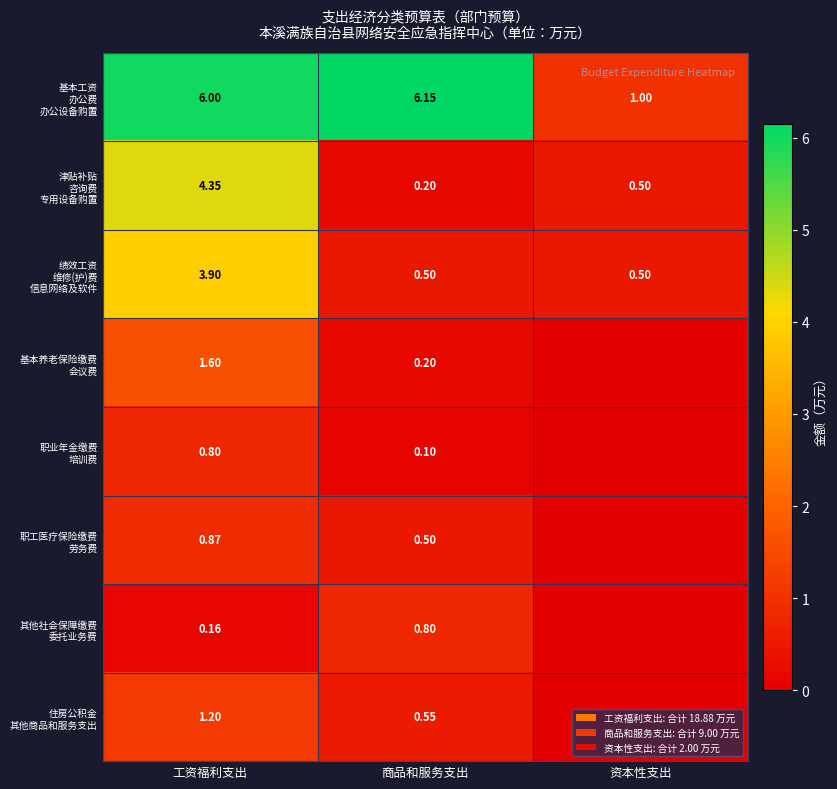

Rank the series by their maximum value, from highest to lowest.

基本工资 办公费 办公设备购置, 津贴补贴 咨询费 专用设备购置, 绩效工资 维修(护)费 信息网络及软件, 基本养老保险缴费 会议费, 住房公积金 其他商品和服务支出, 职工医疗保险缴费 劳务费, 职业年金缴费 培训费, 其他社会保障缴费 委托业务费